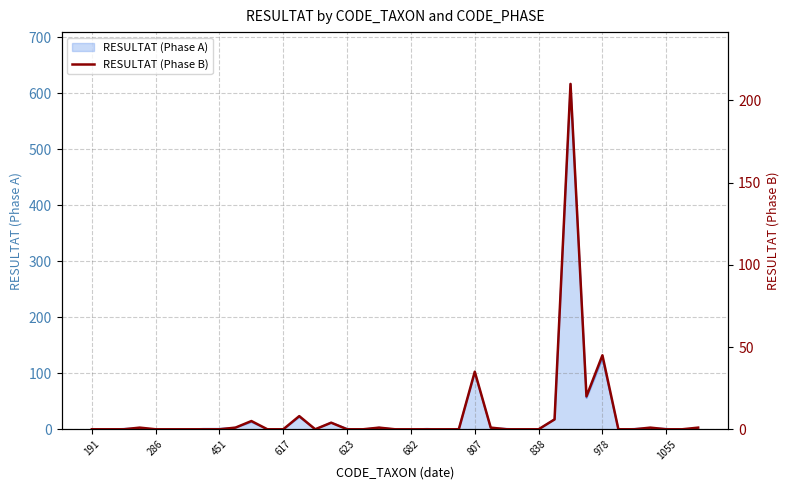

At which label is RESULTAT (Phase A) closest to 308?

978